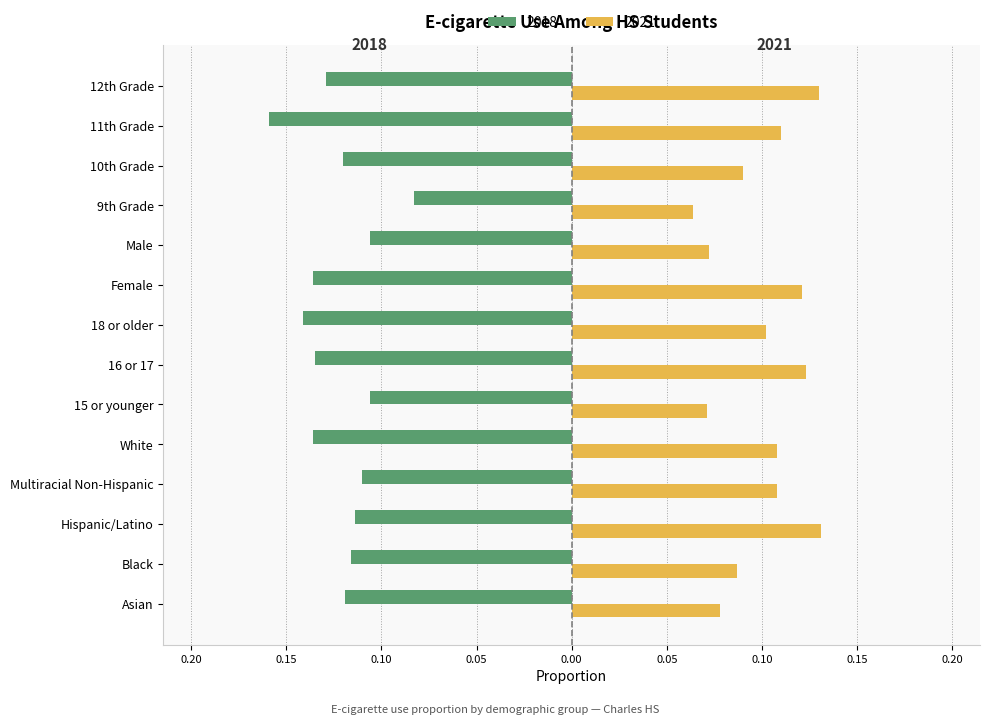

Rank the series at Female from lowest to highest value.

2018, 2021